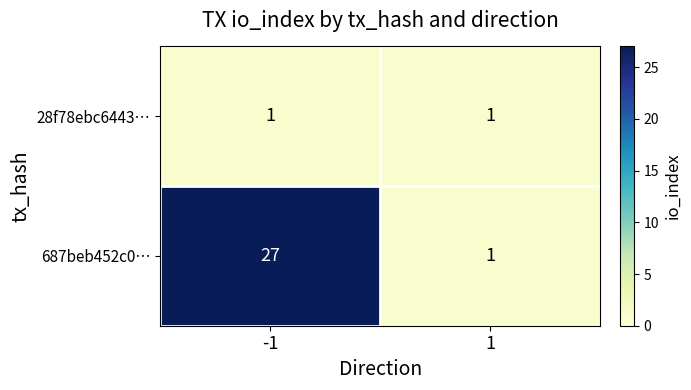

What is the sum of all 687beb452c0… values?

28